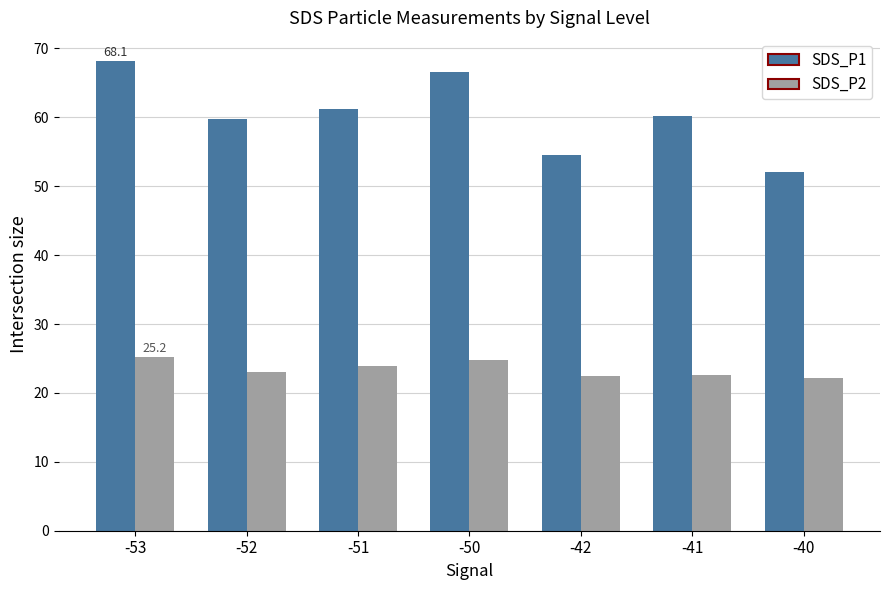

Is the value of SDS_P1 at -42 greater than the value of SDS_P2 at -50?

Yes